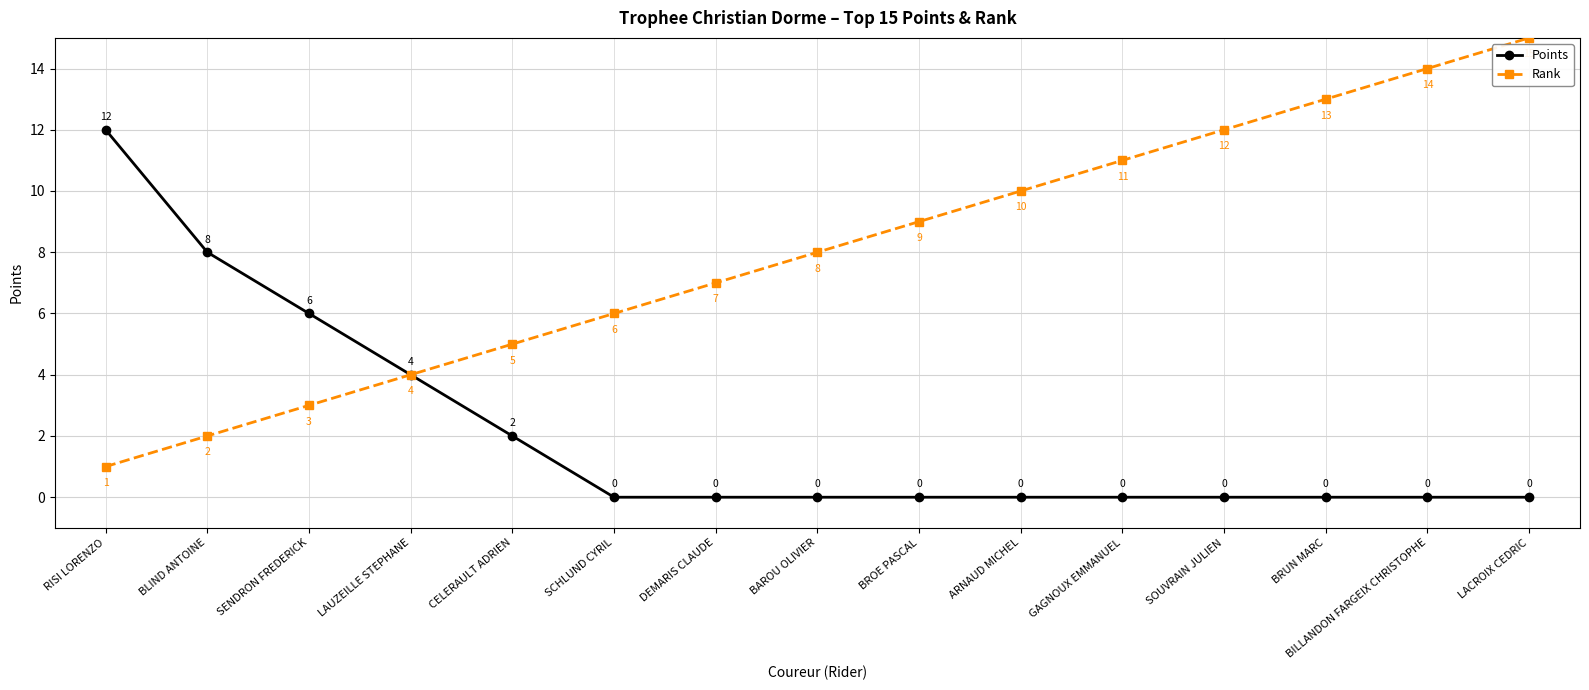

Reading left to right, what are all the values shown in this chart?

Points: RISI LORENZO=12	BLIND ANTOINE=8	SENDRON FREDERICK=6	LAUZEILLE STEPHANE=4	CELERAULT ADRIEN=2	SCHLUND CYRIL=0	DEMARIS CLAUDE=0	BAROU OLIVIER=0	BROE PASCAL=0	ARNAUD MICHEL=0	GAGNOUX EMMANUEL=0	SOUVRAIN JULIEN=0	BRUN MARC=0	BILLANDON FARGEIX CHRISTOPHE=0	LACROIX CEDRIC=0
Rank: RISI LORENZO=1	BLIND ANTOINE=2	SENDRON FREDERICK=3	LAUZEILLE STEPHANE=4	CELERAULT ADRIEN=5	SCHLUND CYRIL=6	DEMARIS CLAUDE=7	BAROU OLIVIER=8	BROE PASCAL=9	ARNAUD MICHEL=10	GAGNOUX EMMANUEL=11	SOUVRAIN JULIEN=12	BRUN MARC=13	BILLANDON FARGEIX CHRISTOPHE=14	LACROIX CEDRIC=15